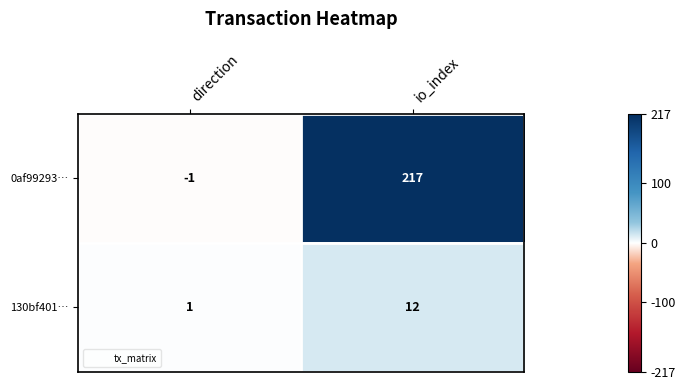

At io_index, list the series in order from largest to smallest.

0af99293…, 130bf401…